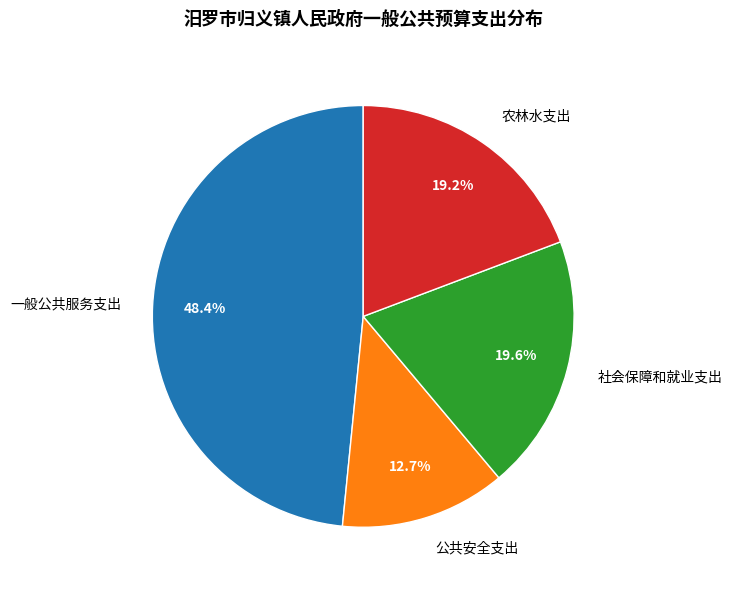

The 一般公共服务支出 slice represents 34% of the pie. True or false?

False